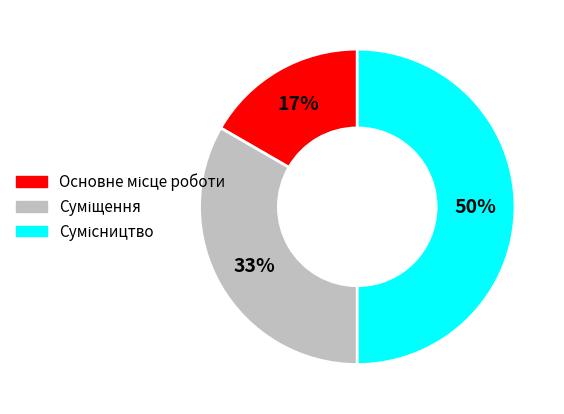

To the nearest percent, what is the difference between the largest and smallest slice percentages?

33%